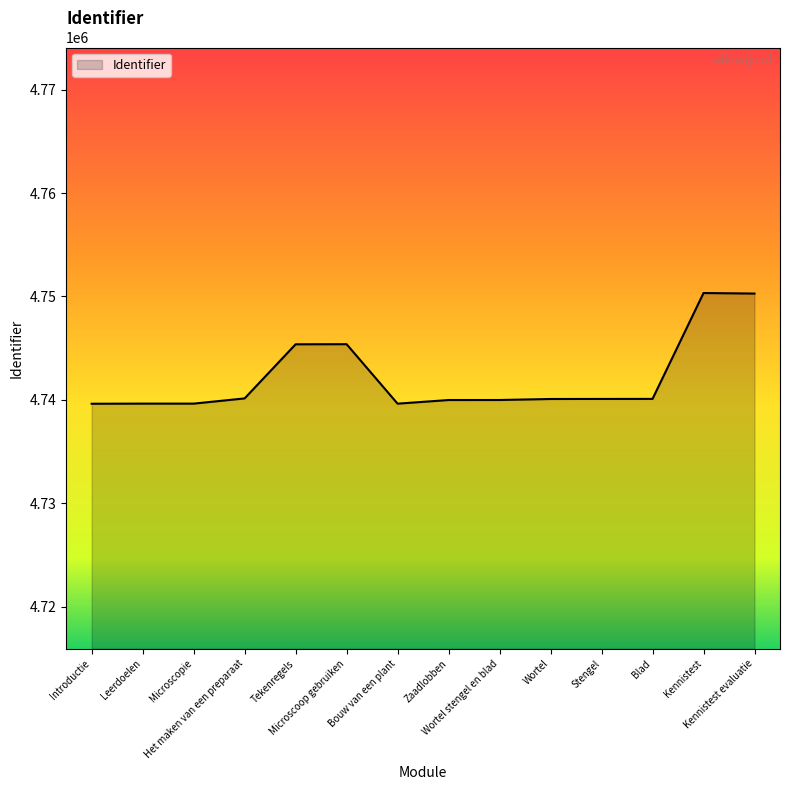

What is the difference between the maximum and minimum values?

10710